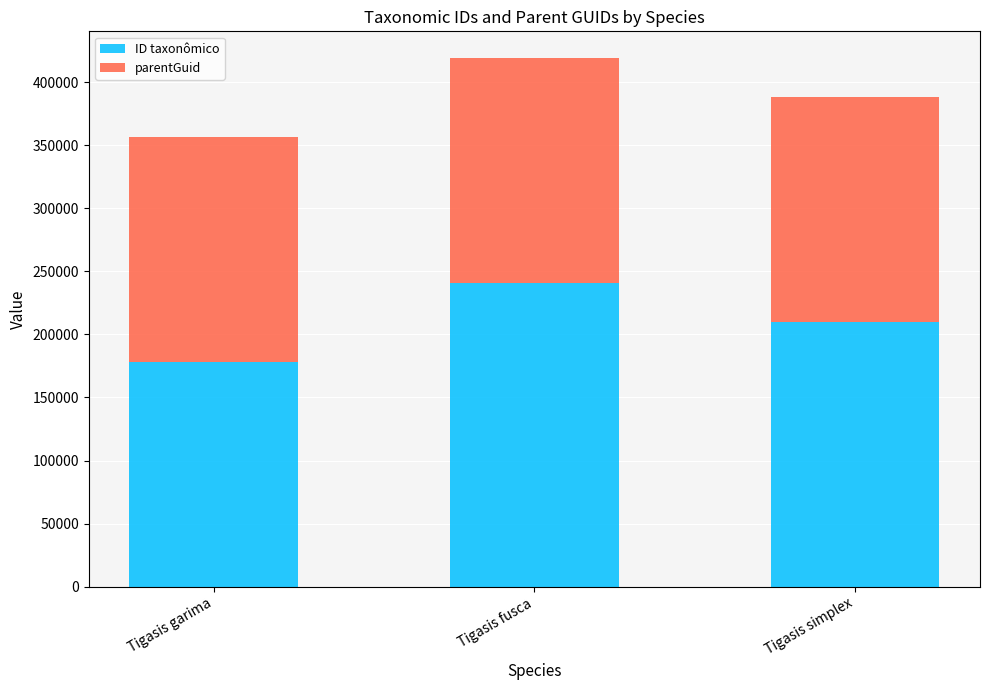

What is the lowest value of the ID taxonômico series?

178013